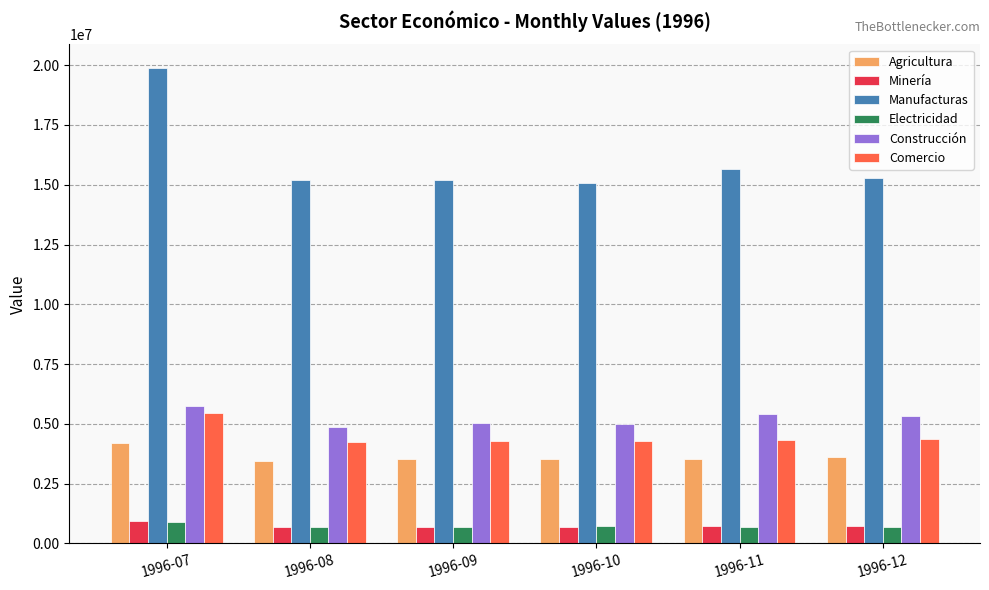

At which category does the chart reach its peak across all series?

1996-07